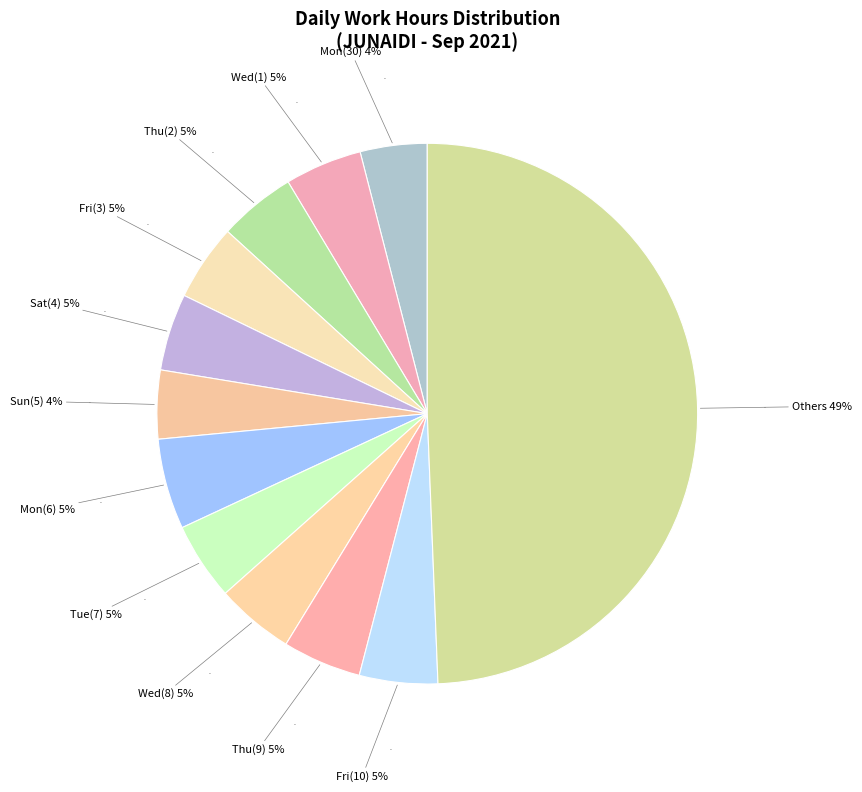

Does Tue(14) represent more than half of the total?

No